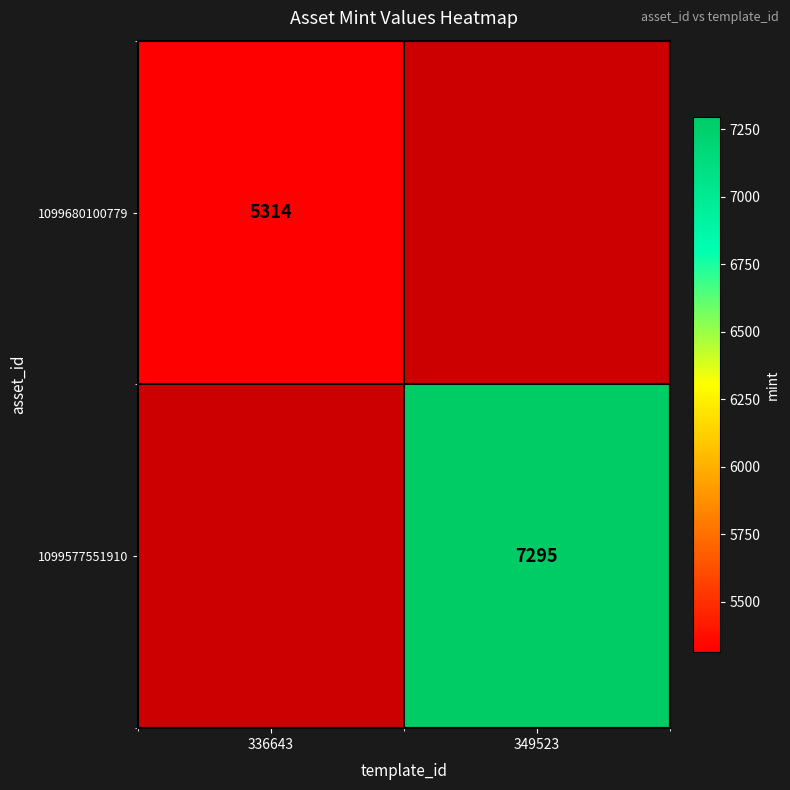

Is it true that 1099577551910 equals 9586 at 349523?

False